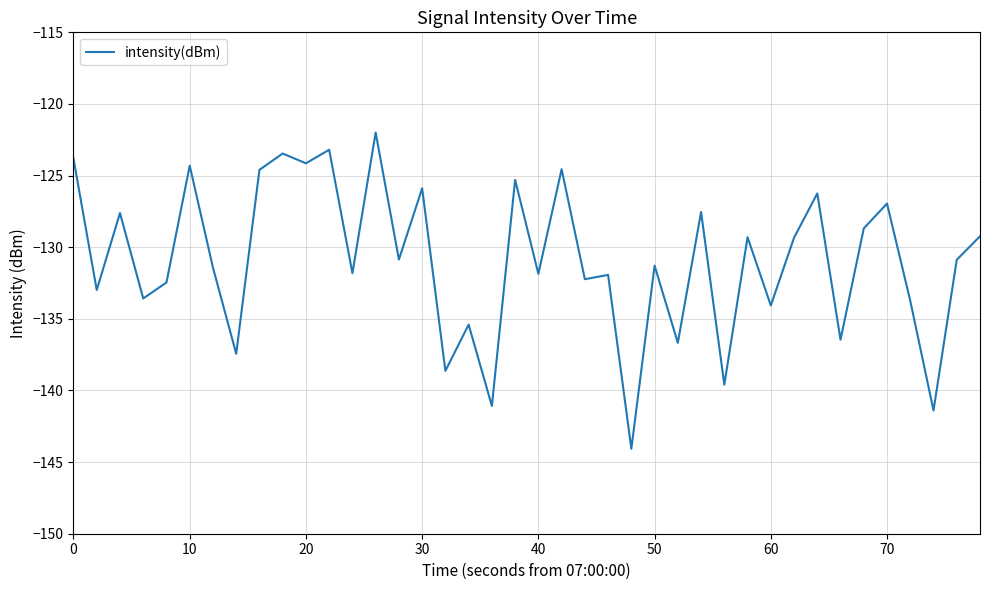

What is the maximum value shown in the chart?

-122.0